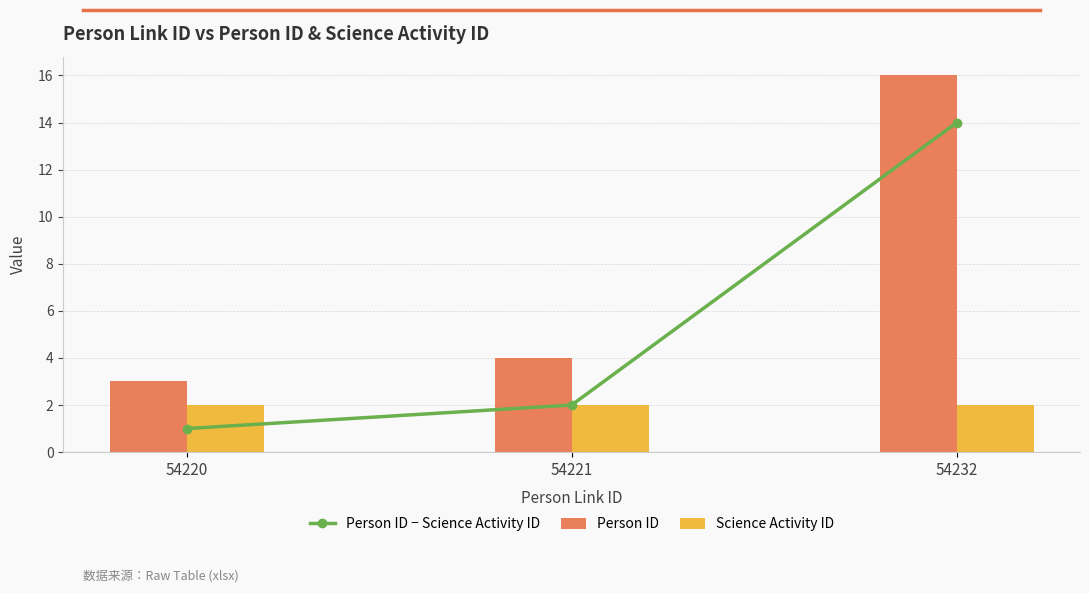

What is the difference between the maximum and second lowest values in the Person ID − Science Activity ID series?

12